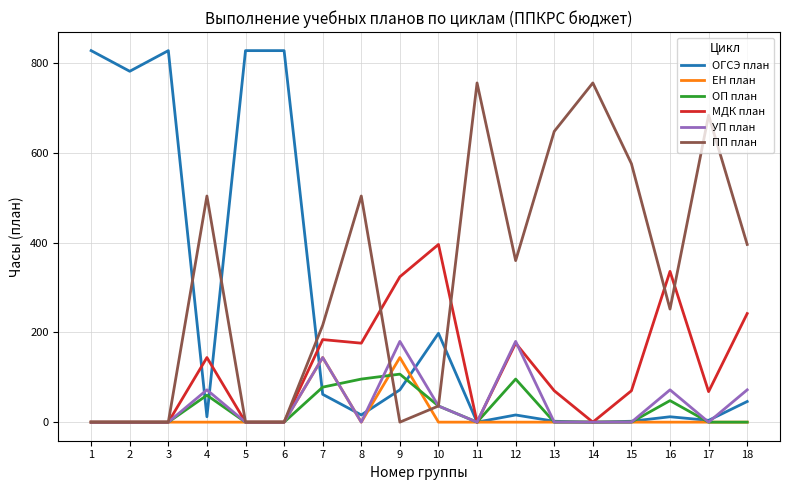

What is the spread (max minus min) of values at 1?

828